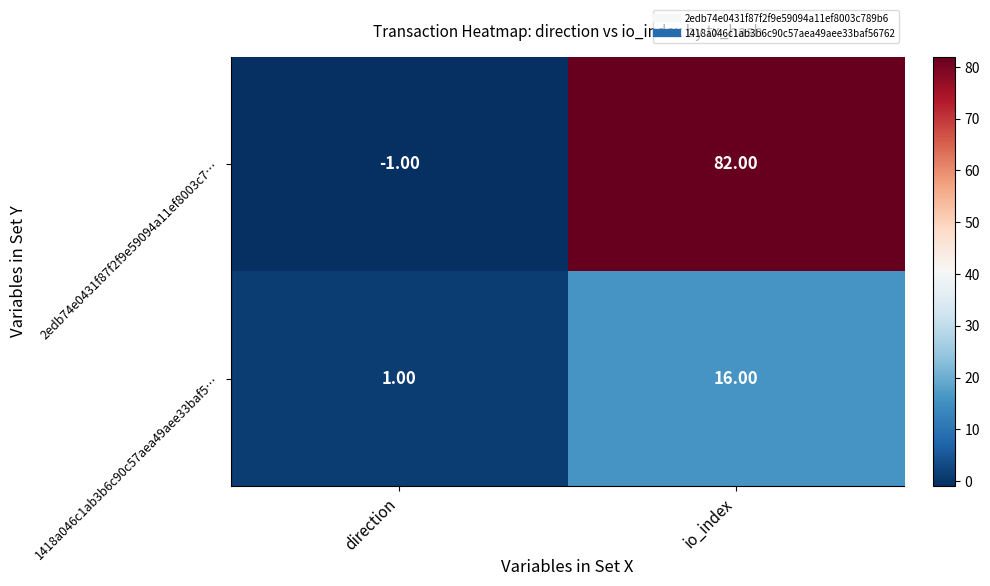

What is the sum of all 1418a046c1ab3b6c90c57aea49aee33baf5… values?

17